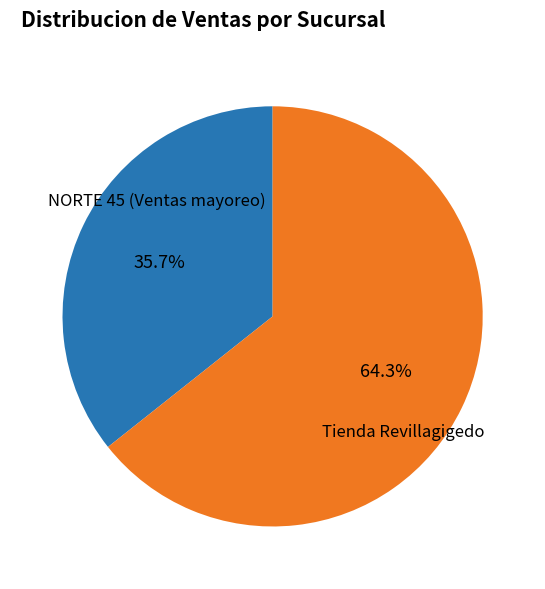

How many segments does this pie chart have?

2